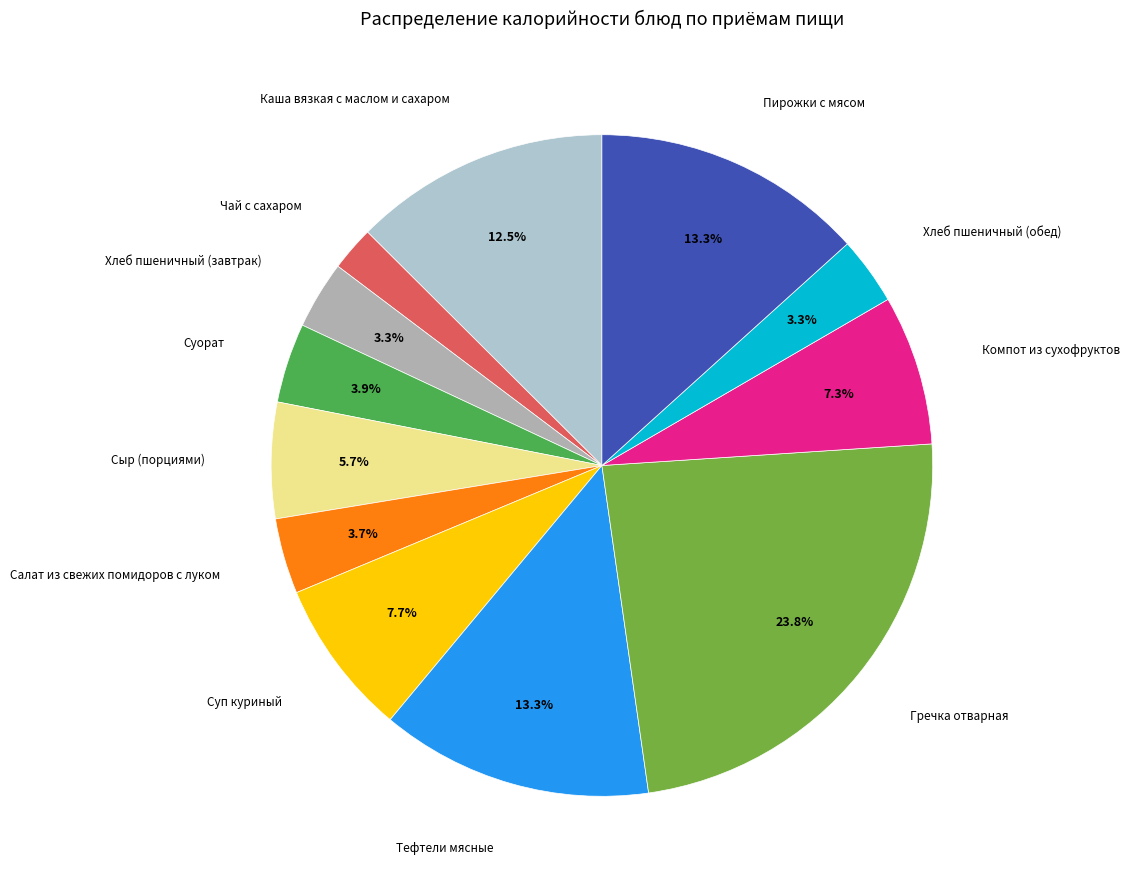

Count the number of slices in the pie.

12